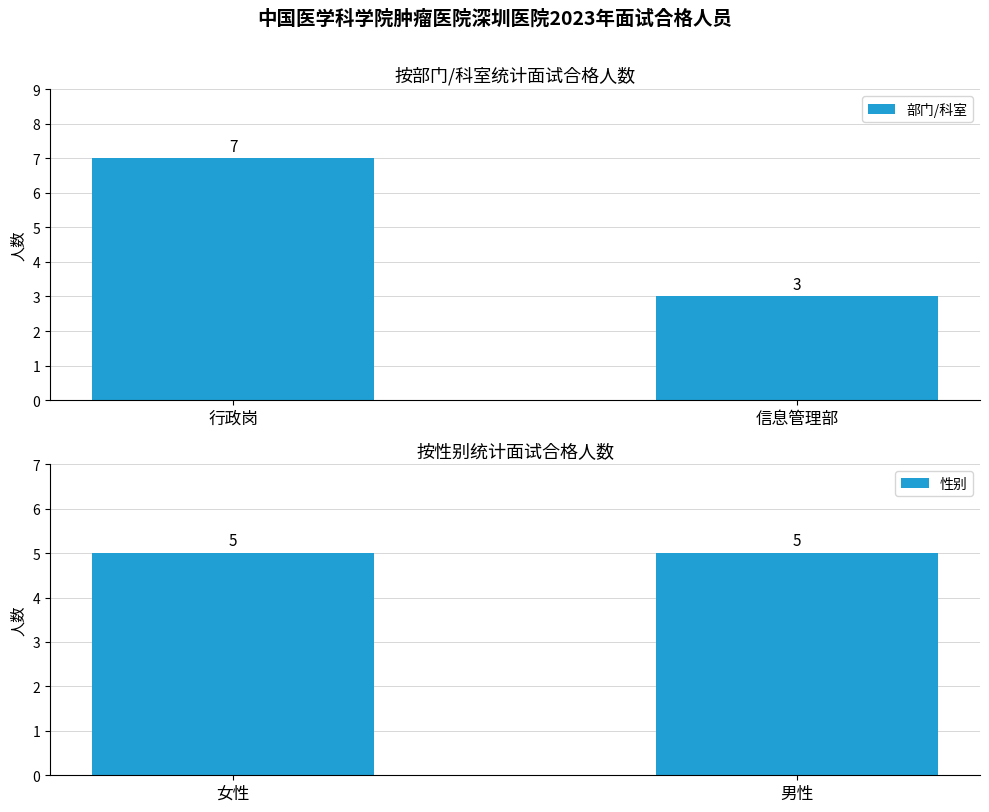

Reading left to right, transcribe all the data shown in this chart.

部门/科室: 行政岗=7	信息管理部=3
性别: 女性=5	男性=5